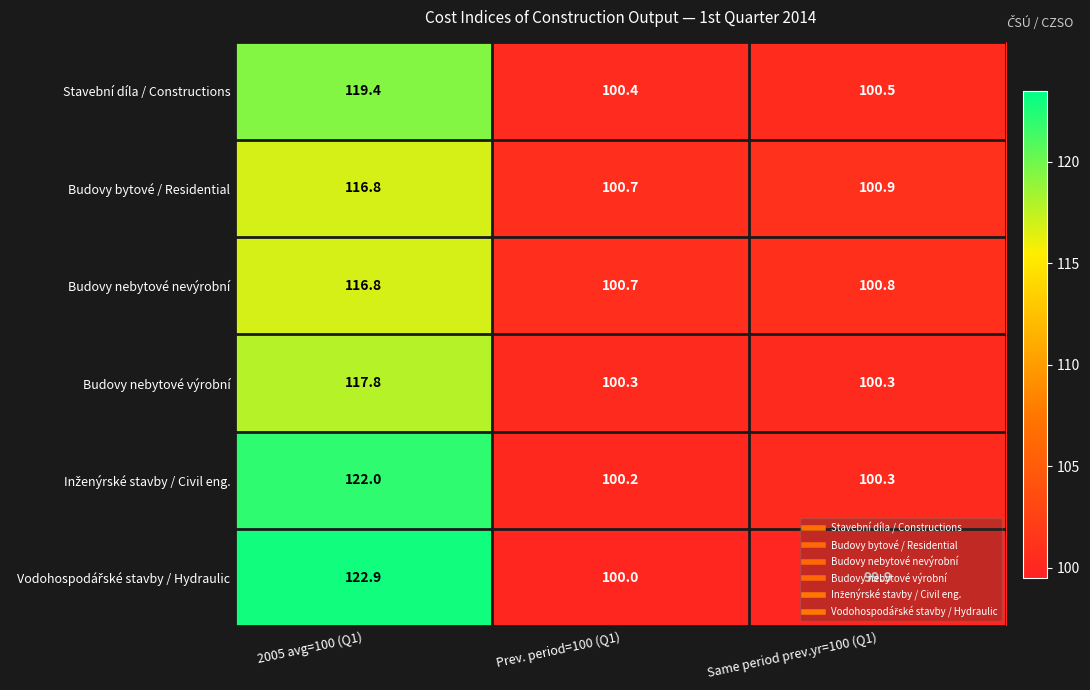

What is the difference between the highest and lowest values at 2005 avg=100 (Q1)?

6.1